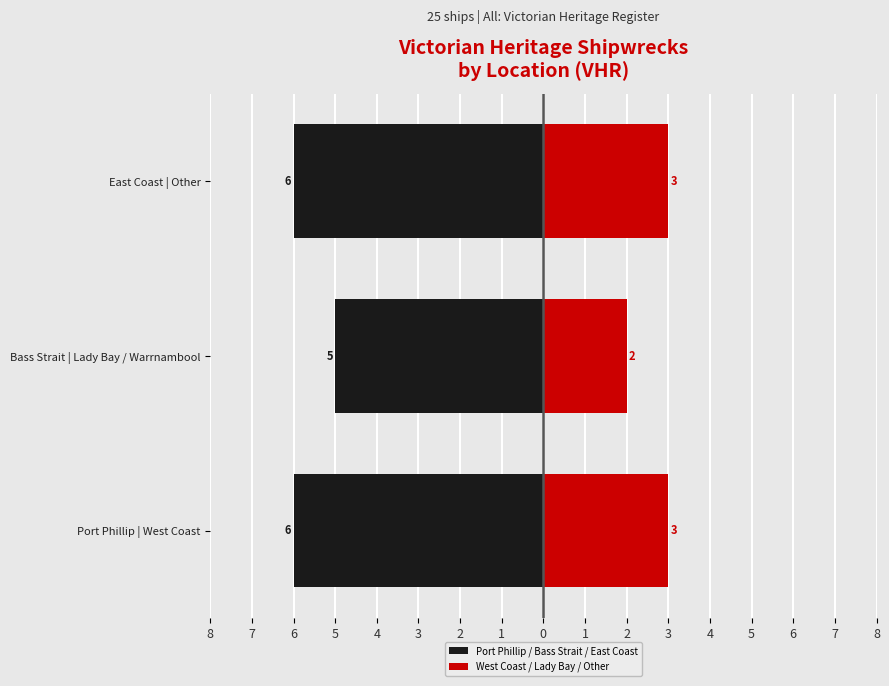

What is the value of the Port Phillip / Bass Strait / East Coast bar at the 2nd from the left?

-5